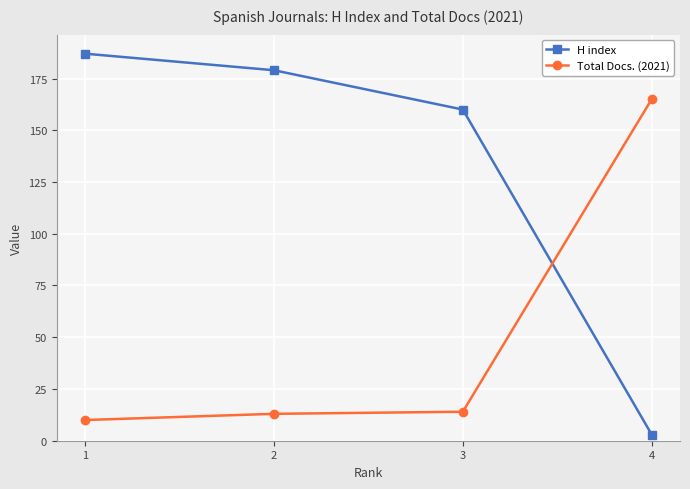

Reading left to right, list all the values displayed in this chart.

H index: 1=187	2=179	3=160	4=3
Total Docs. (2021): 1=10	2=13	3=14	4=165